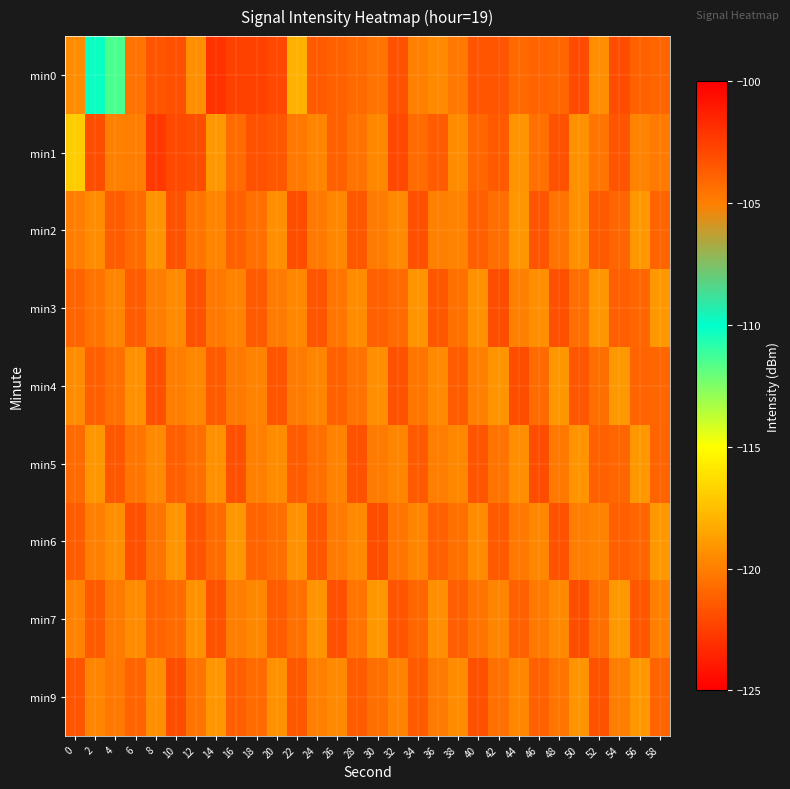

At which category is the sum across all series the highest?

18